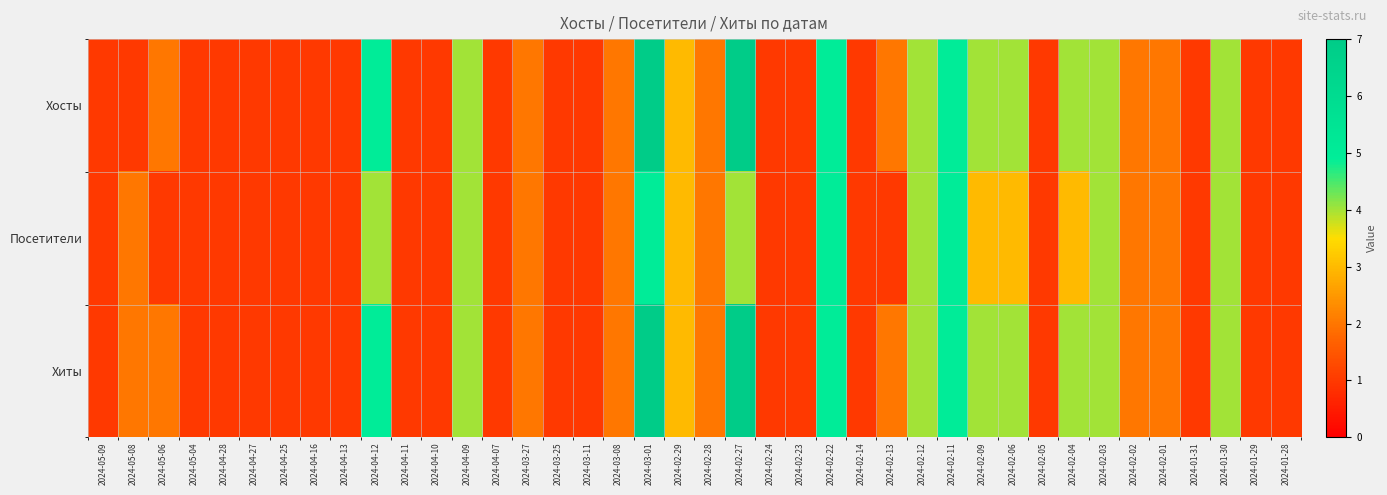

Reading left to right, transcribe all the data shown in this chart.

Хосты: 2024-05-09=1	2024-05-08=1	2024-05-06=2	2024-05-04=1	2024-04-28=1	2024-04-27=1	2024-04-25=1	2024-04-16=1	2024-04-13=1	2024-04-12=5	2024-04-11=1	2024-04-10=1	2024-04-09=4	2024-04-07=1	2024-03-27=2	2024-03-25=1	2024-03-11=1	2024-03-08=2	2024-03-01=7	2024-02-29=3	2024-02-28=2	2024-02-27=7	2024-02-24=1	2024-02-23=1	2024-02-22=5	2024-02-14=1	2024-02-13=2	2024-02-12=4	2024-02-11=5	2024-02-09=4	2024-02-06=4	2024-02-05=1	2024-02-04=4	2024-02-03=4	2024-02-02=2	2024-02-01=2	2024-01-31=1	2024-01-30=4	2024-01-29=1	2024-01-28=1
Посетители: 2024-05-09=1	2024-05-08=2	2024-05-06=1	2024-05-04=1	2024-04-28=1	2024-04-27=1	2024-04-25=1	2024-04-16=1	2024-04-13=1	2024-04-12=4	2024-04-11=1	2024-04-10=1	2024-04-09=4	2024-04-07=1	2024-03-27=2	2024-03-25=1	2024-03-11=1	2024-03-08=2	2024-03-01=5	2024-02-29=3	2024-02-28=2	2024-02-27=4	2024-02-24=1	2024-02-23=1	2024-02-22=5	2024-02-14=1	2024-02-13=1	2024-02-12=4	2024-02-11=5	2024-02-09=3	2024-02-06=3	2024-02-05=1	2024-02-04=3	2024-02-03=4	2024-02-02=2	2024-02-01=2	2024-01-31=1	2024-01-30=4	2024-01-29=1	2024-01-28=1
Хиты: 2024-05-09=1	2024-05-08=2	2024-05-06=2	2024-05-04=1	2024-04-28=1	2024-04-27=1	2024-04-25=1	2024-04-16=1	2024-04-13=1	2024-04-12=5	2024-04-11=1	2024-04-10=1	2024-04-09=4	2024-04-07=1	2024-03-27=2	2024-03-25=1	2024-03-11=1	2024-03-08=2	2024-03-01=7	2024-02-29=3	2024-02-28=2	2024-02-27=7	2024-02-24=1	2024-02-23=1	2024-02-22=5	2024-02-14=1	2024-02-13=2	2024-02-12=4	2024-02-11=5	2024-02-09=4	2024-02-06=4	2024-02-05=1	2024-02-04=4	2024-02-03=4	2024-02-02=2	2024-02-01=2	2024-01-31=1	2024-01-30=4	2024-01-29=1	2024-01-28=1